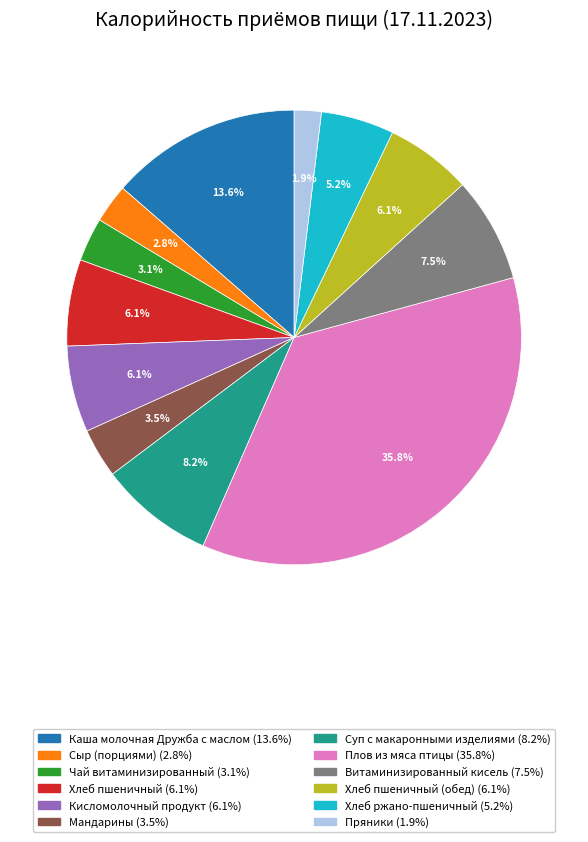

How many slices are in this pie chart?

12